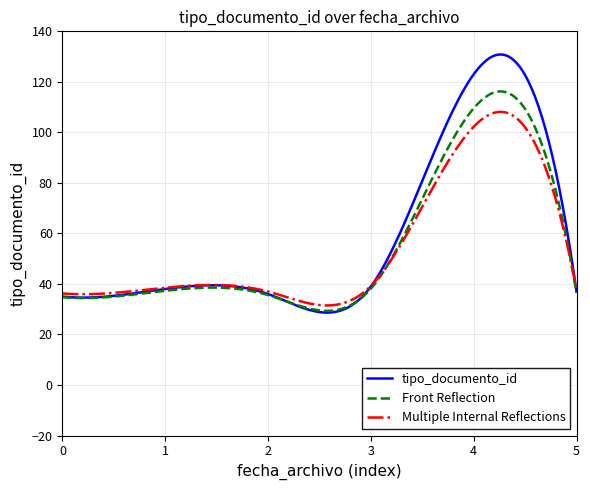

What is the minimum value shown in the chart?

28.6